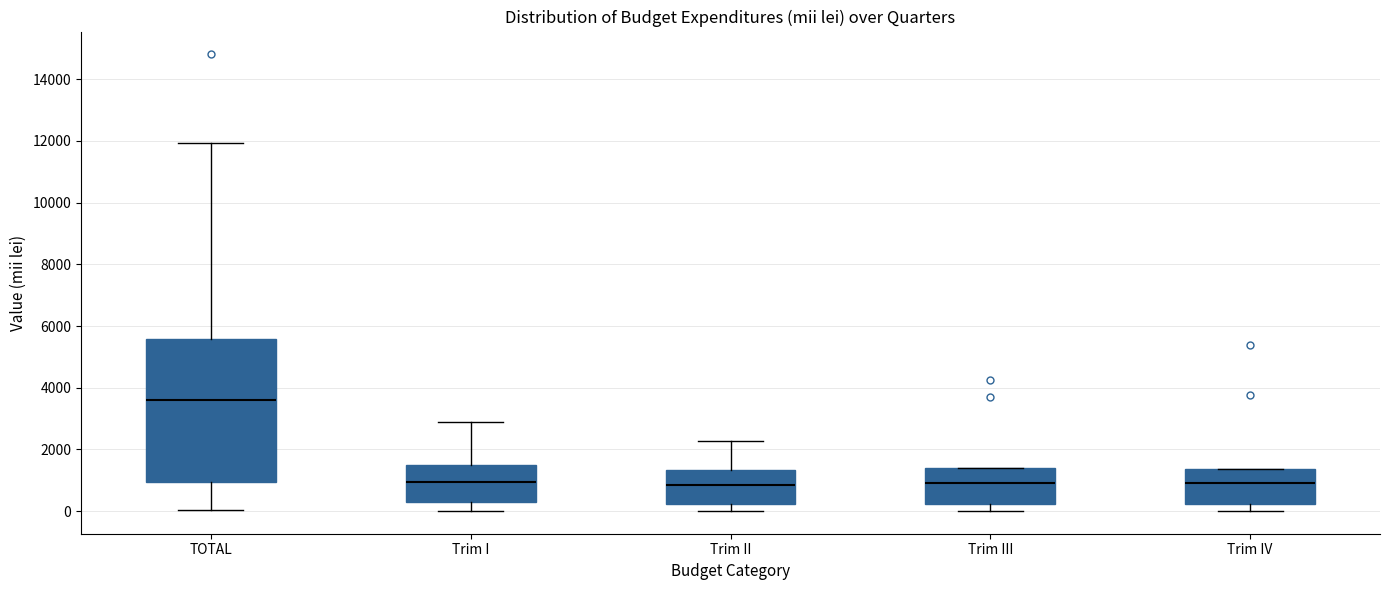

Reading left to right, transcribe this box plot: for each box, give where its median line is, the range the box spans, and where its two whiskers end, as read against the y-axis. The values are not printed on the chart, so give them approximately, as read against the axis.

TOTAL: median 3600, box 1000 to 5600, whiskers 0 to 12000
Trim I: median 1000, box 200 to 1400, whiskers 0 to 2800
Trim II: median 800, box 200 to 1400, whiskers 0 to 2200
Trim III: median 1000, box 200 to 1400, whiskers 0 to 1400
Trim IV: median 800, box 200 to 1400, whiskers 0 to 1400